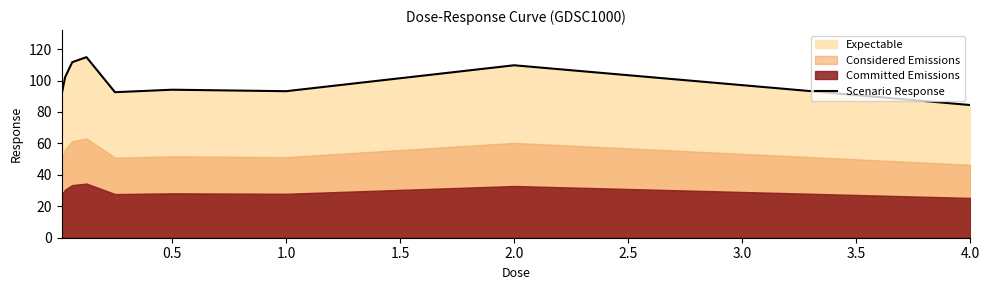

How many points are higher than both their immediate neighbors (excluding endpoints)?

3